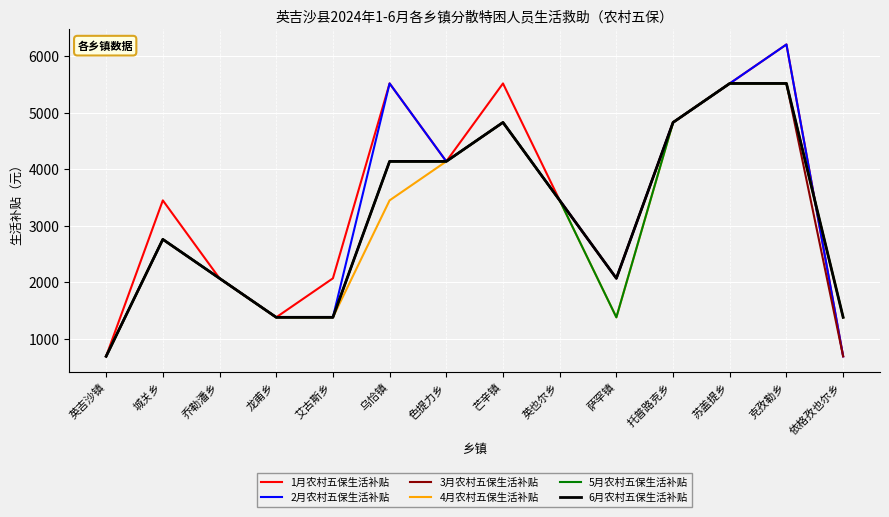

Which series changed the most between 英吉沙镇 and 城关乡?

1月农村五保生活补贴